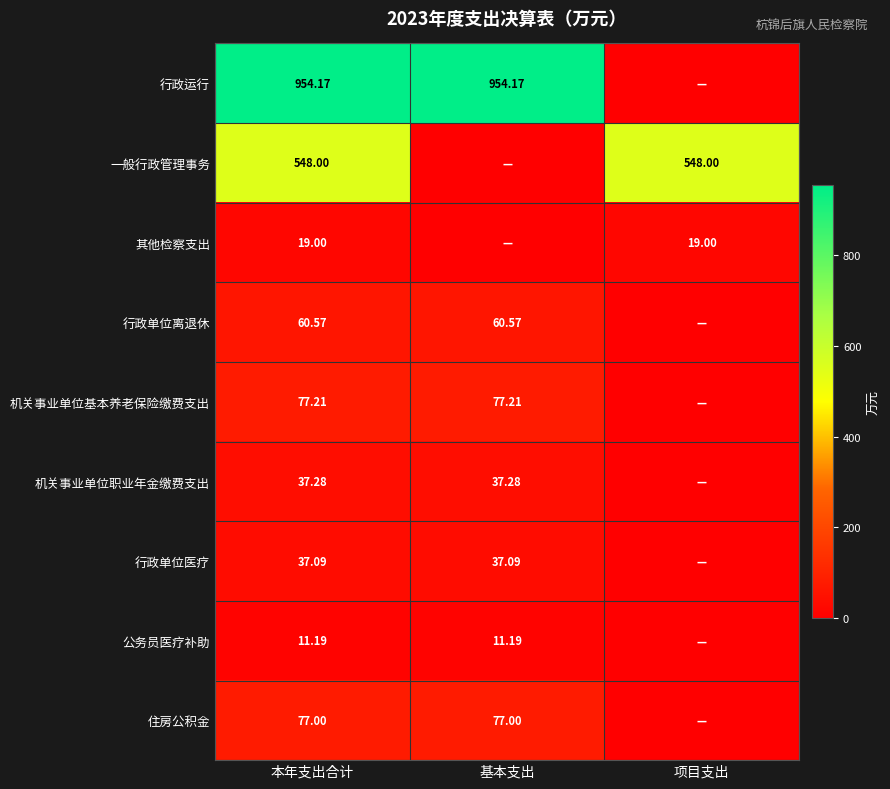

The value of 一般行政管理事务 at 项目支出 is 764.2. True or false?

False